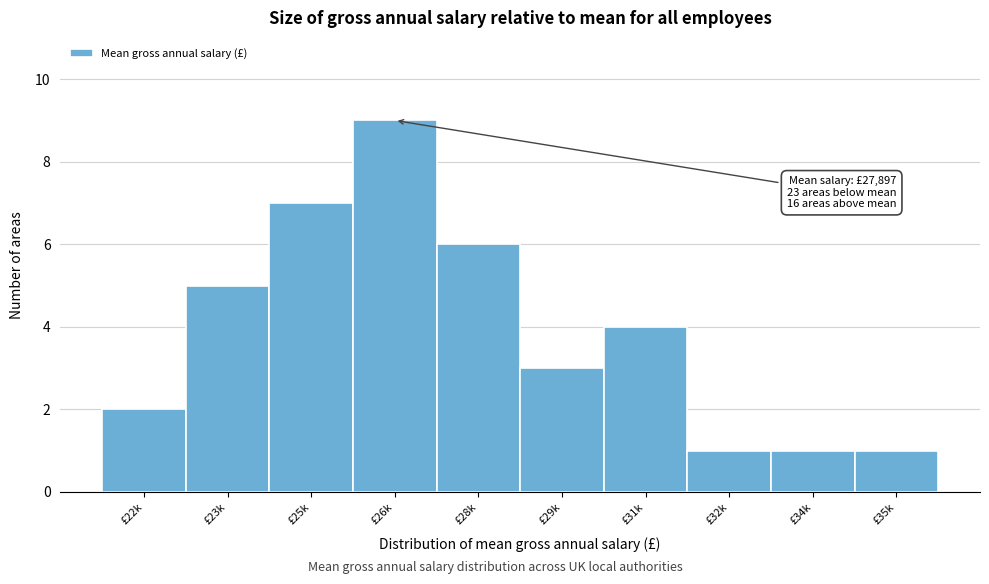

Reading left to right, extract all data points from this chart.

£22k=2	£23k=5	£25k=7	£26k=9	£28k=6	£29k=3	£31k=4	£32k=1	£34k=1	£35k=1